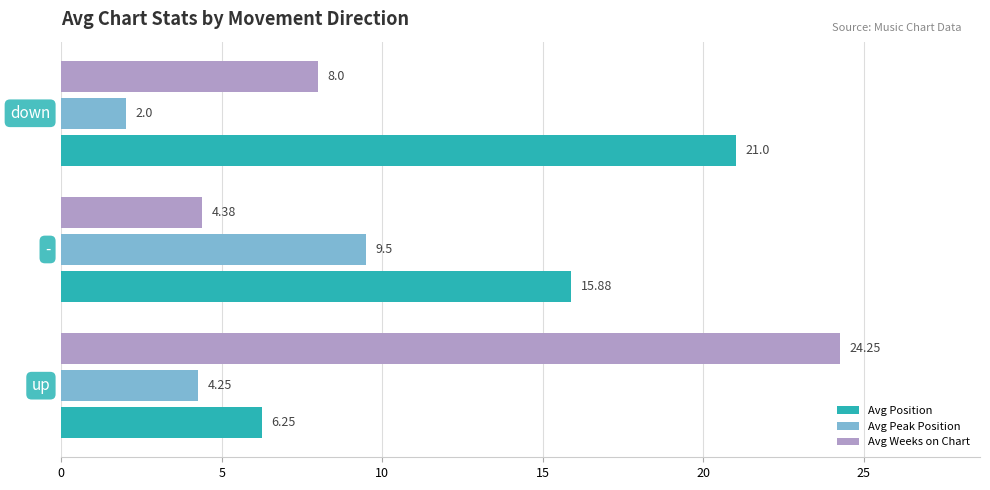

Rank the series by their maximum value, from lowest to highest.

Avg Peak Position, Avg Position, Avg Weeks on Chart